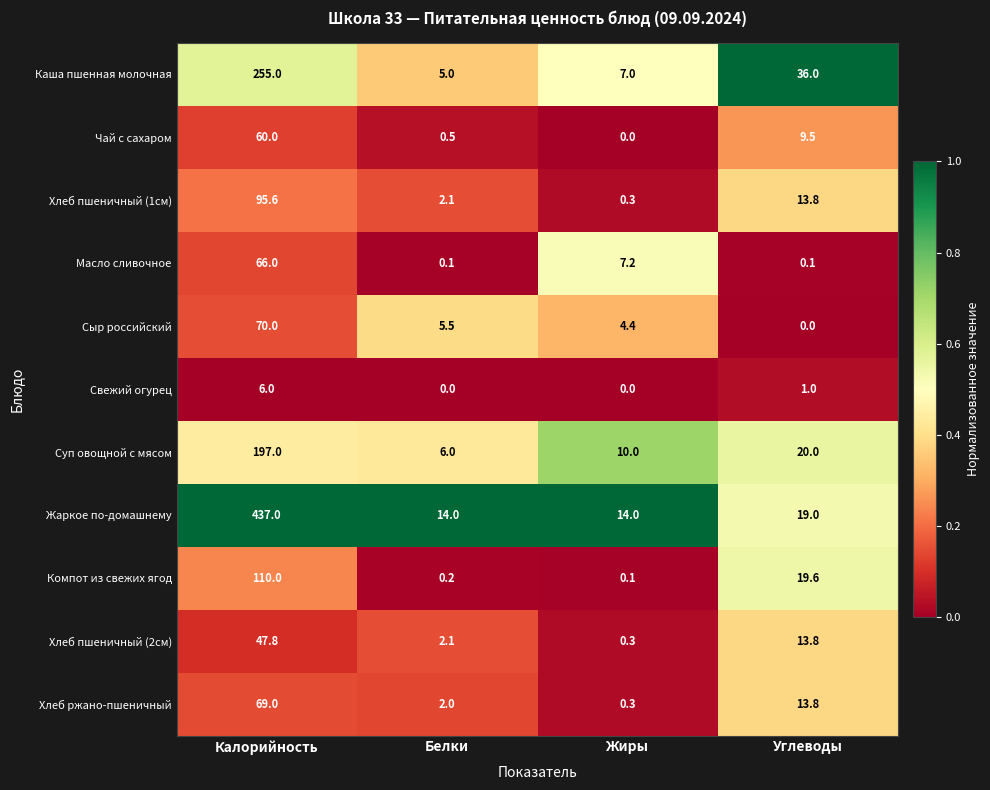

What is the spread (max minus min) of values at Калорийность?

431.0